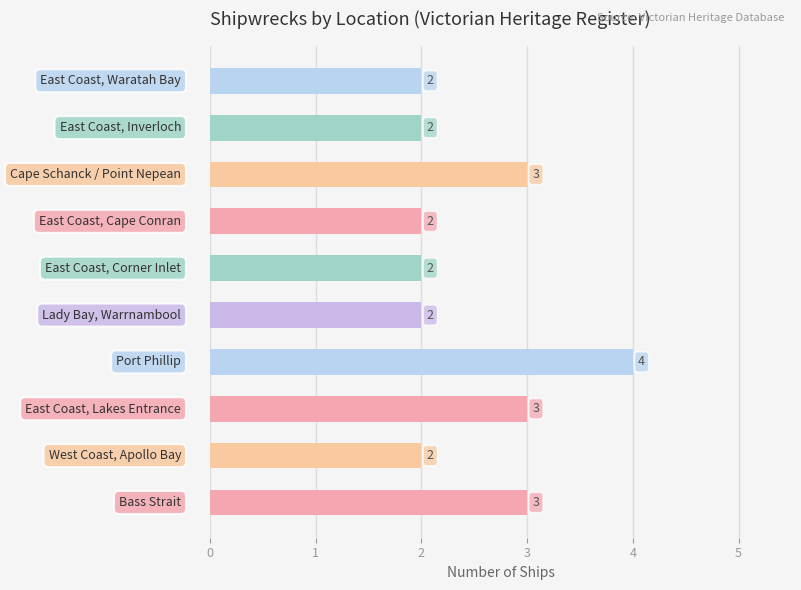

What is the sum of all values?

25